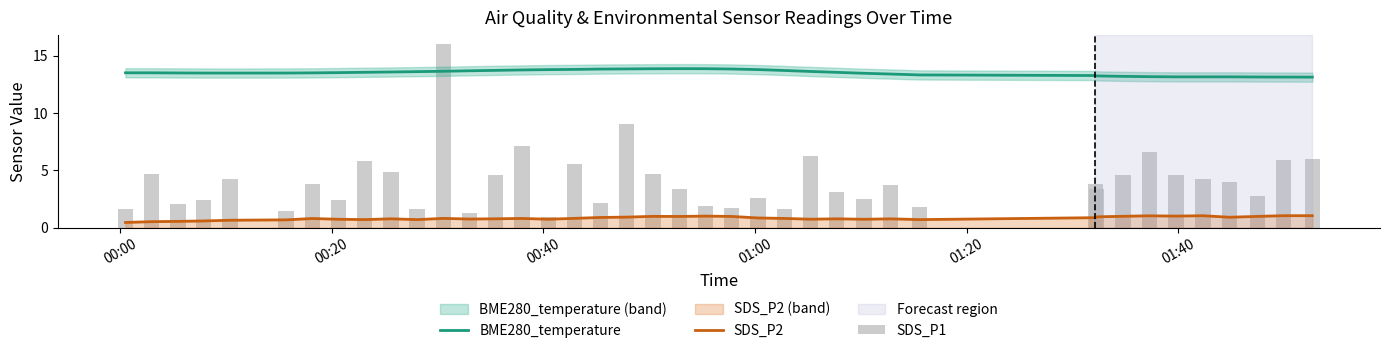

True or false: SDS_P2 and BME280_temperature intersect in this chart.

False